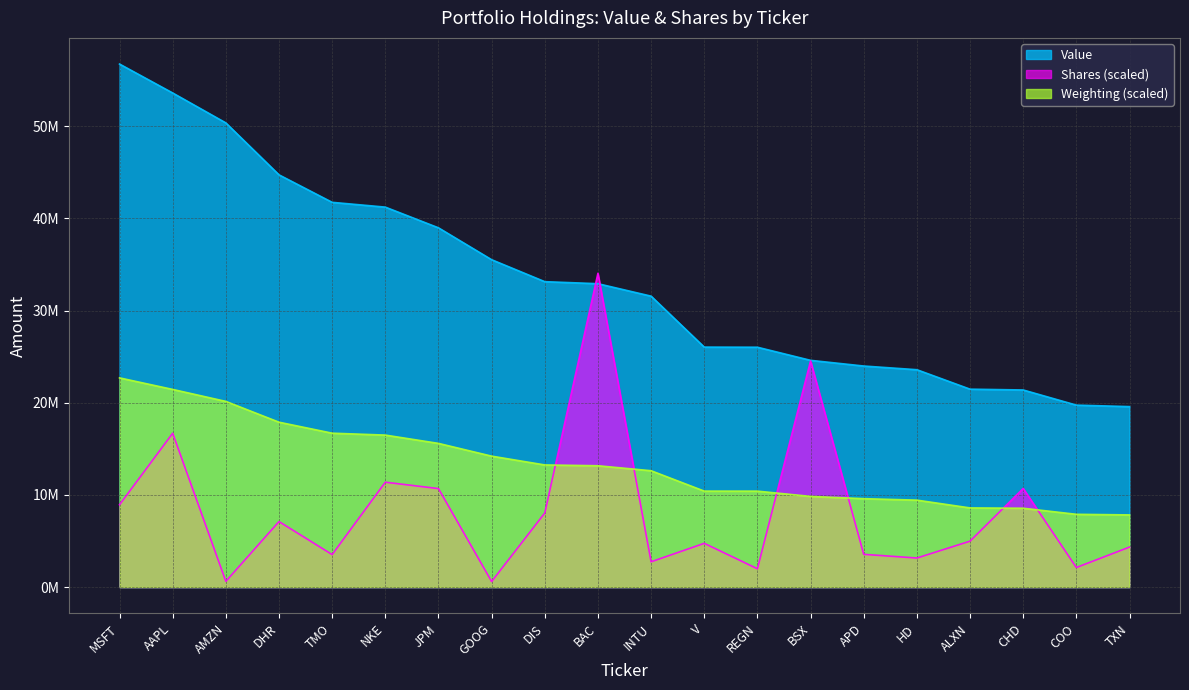

What is the label of the 15th point from the right?

NKE